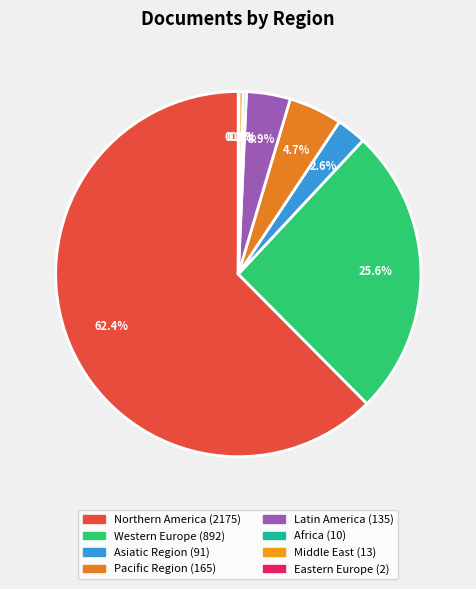

What percentage is the Western Europe slice, to the nearest percent?

26%